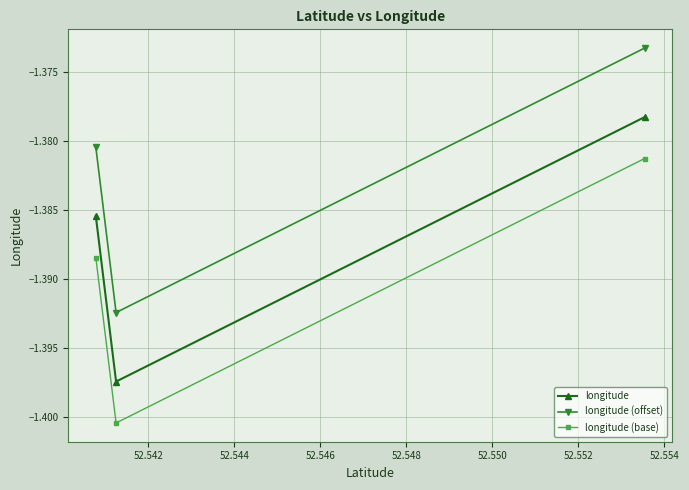

Rank the series by their average value, from lowest to highest.

longitude (base), longitude, longitude (offset)